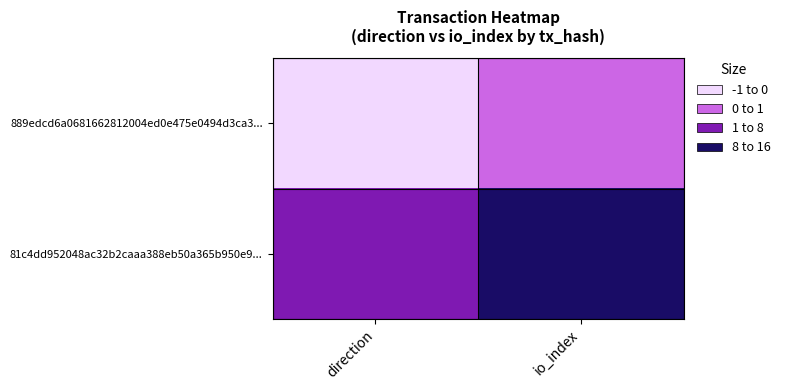

At io_index, list the series in order from smallest to largest.

889edcd6a0681662812004ed0e475e0494d3ca3..., 81c4dd952048ac32b2caaa388eb50a365b950e9...